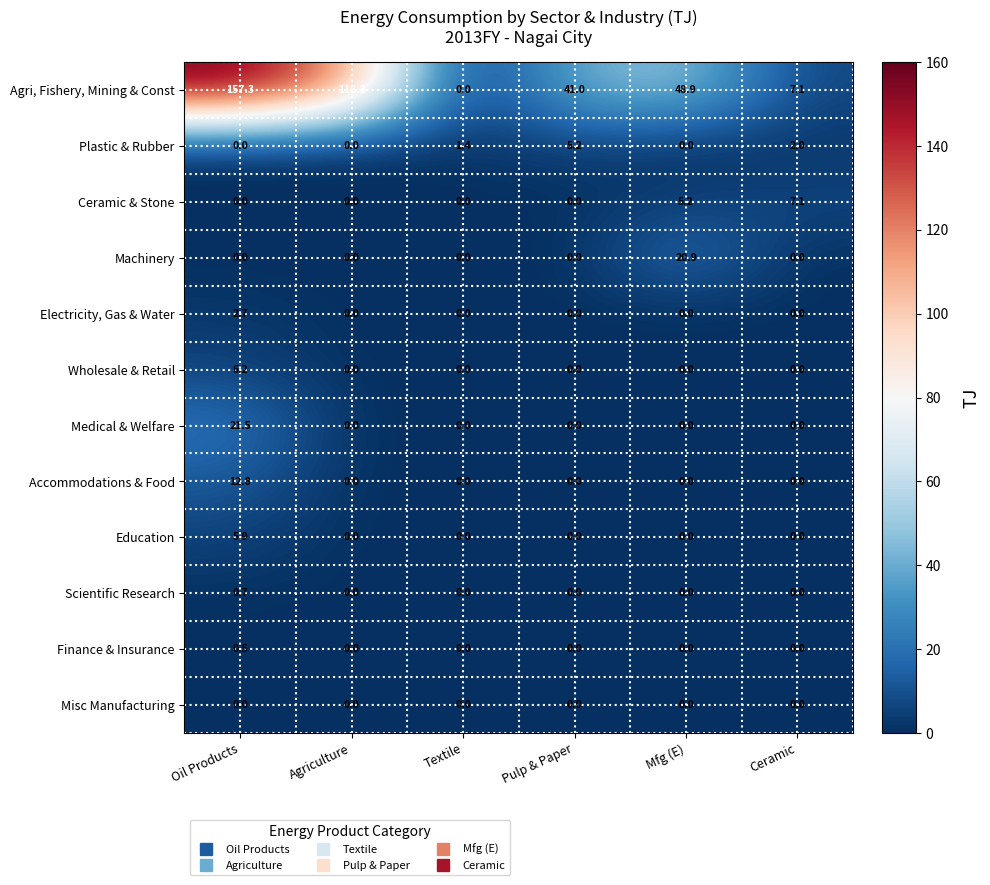

Which category has the highest value across all series?

Oil Products